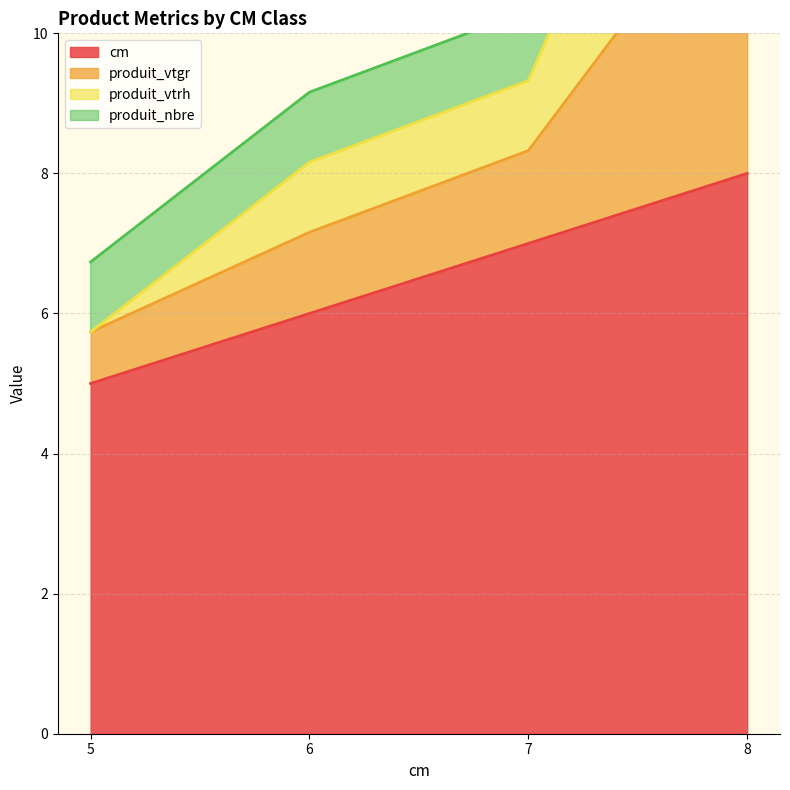

The cm series shows 7 at 7. True or false?

True